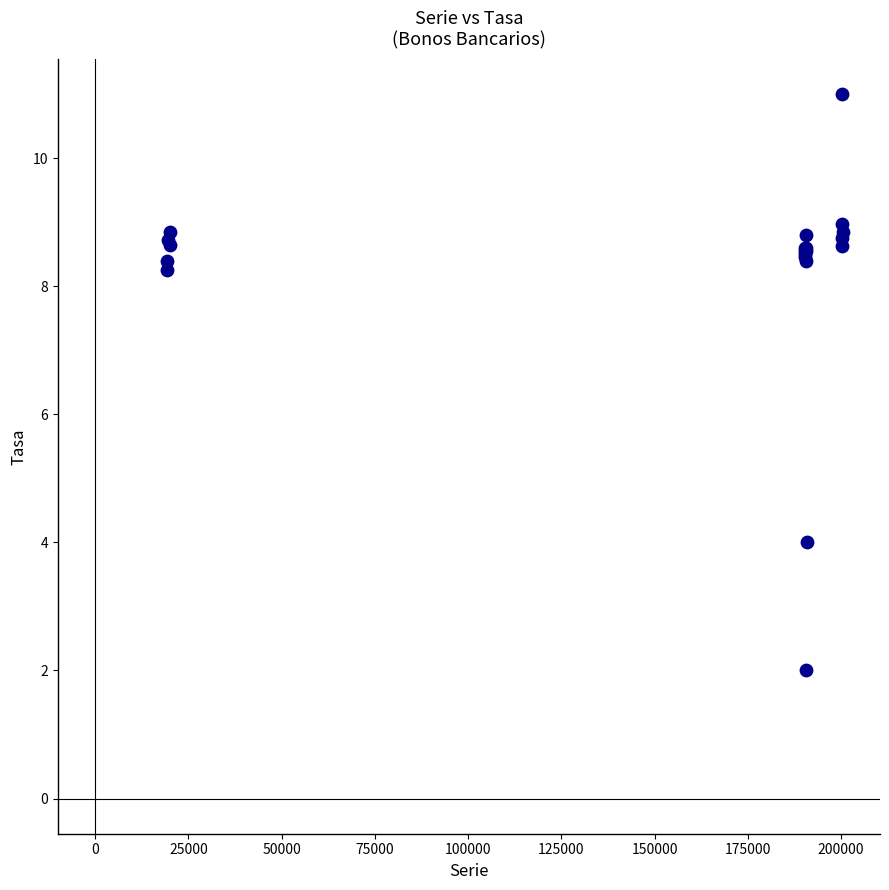

What Y value in the scatter plot is closest to 6?

4.0